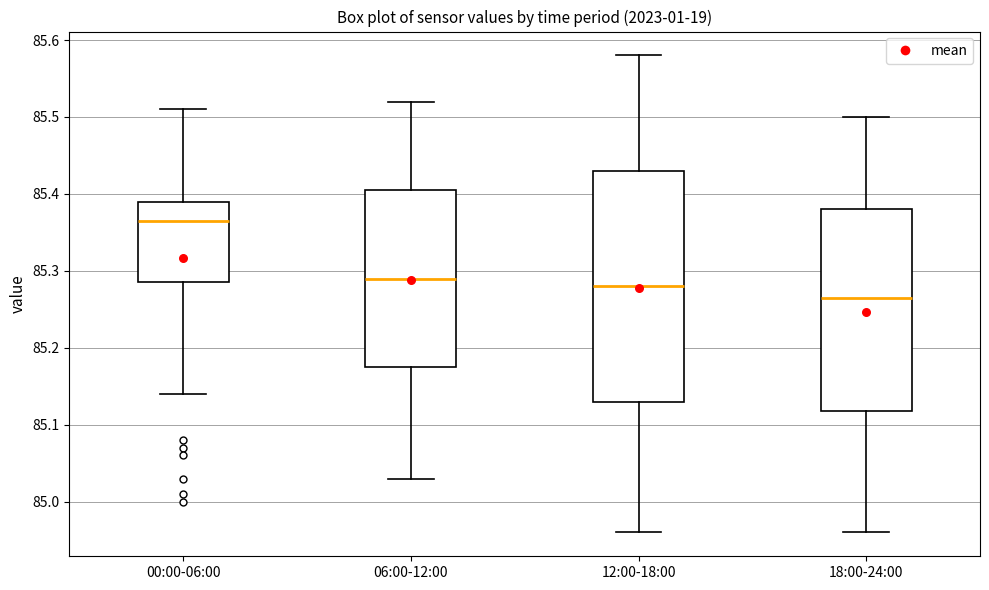

Where does the lower whisker of the box for 00:00-06:00 end on the y-axis? The values are not printed on the chart, so give them approximately, as read against the axis.

85.14